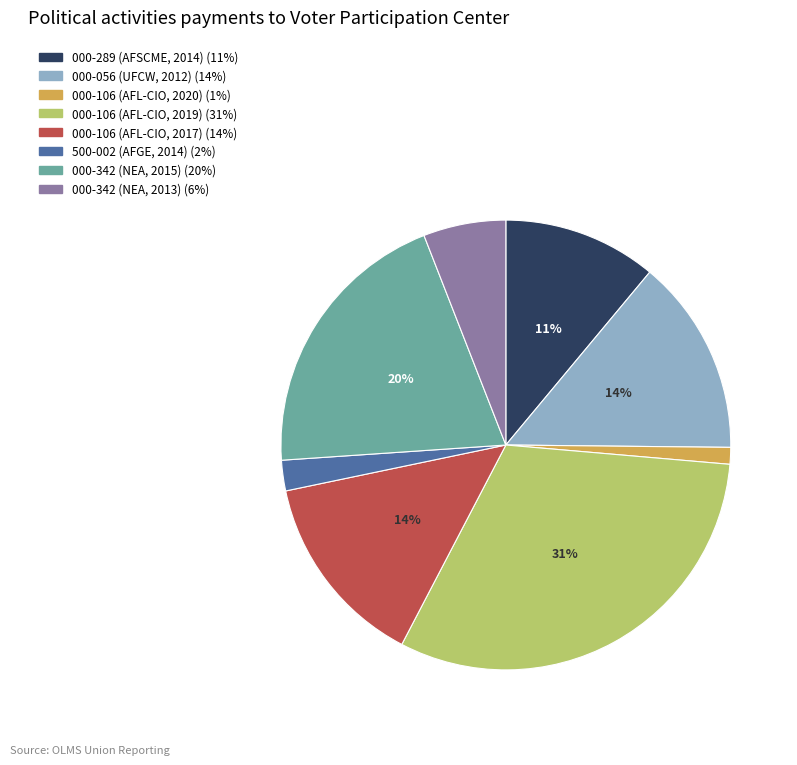

Count the number of slices in the pie.

8